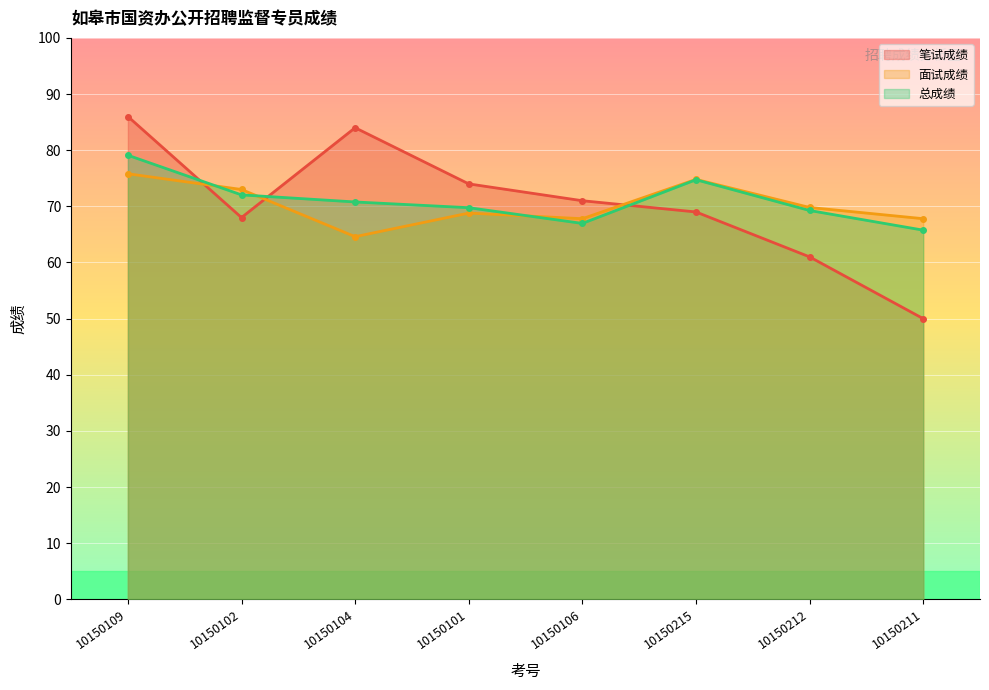

At 10150215, list the series in order from largest to smallest.

面试成绩, 总成绩, 笔试成绩